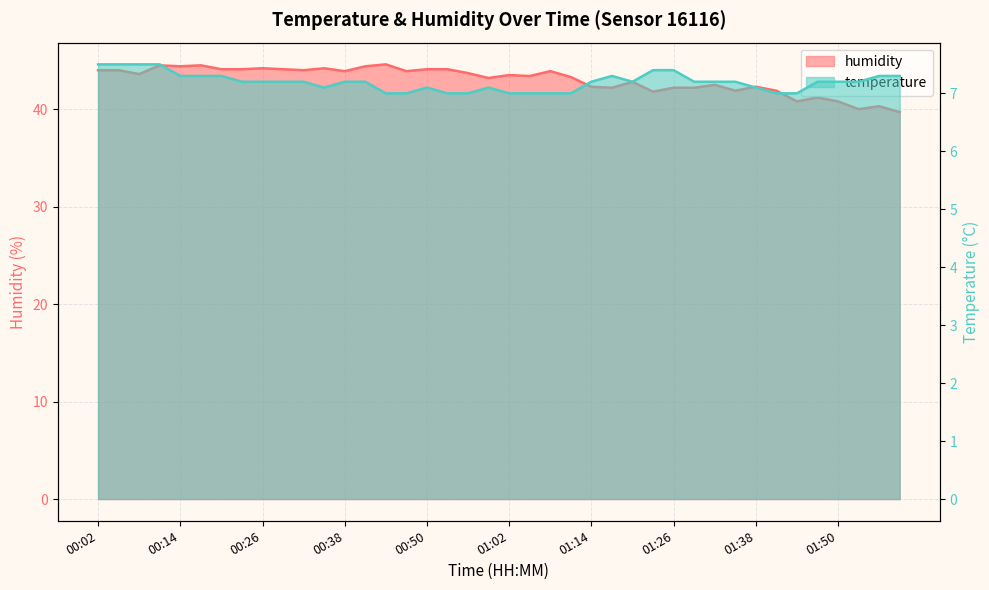

Which series changed the most between 00:32 and 01:47?

humidity